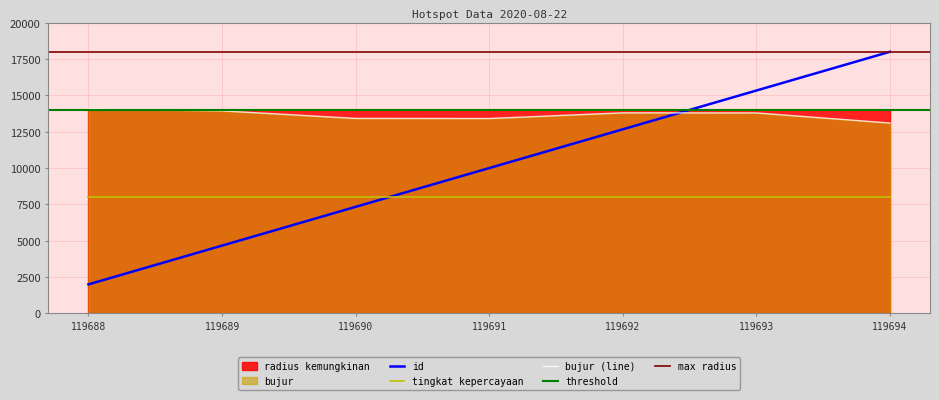

The tingkat kepercayaan series shows 8000.0 at 119688. True or false?

True